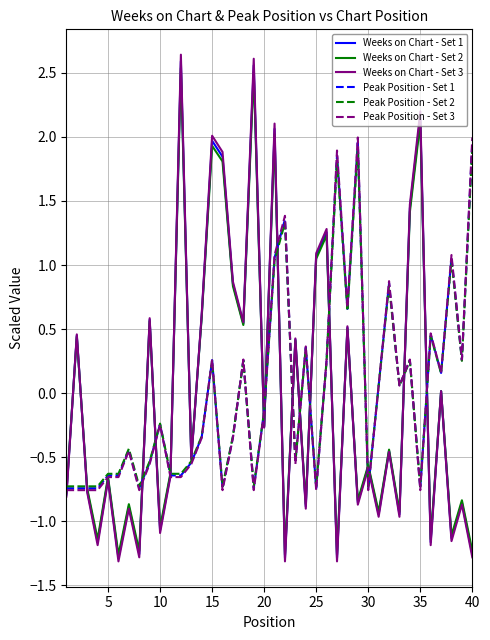

Which series has the largest range (max minus min)?

Weeks on Chart - Set 3